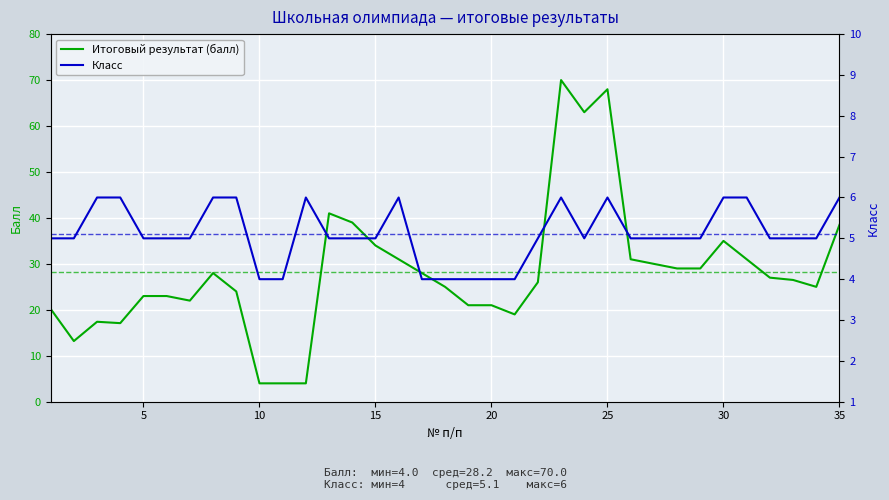

How many interior local peaks does the Класс series have?

4